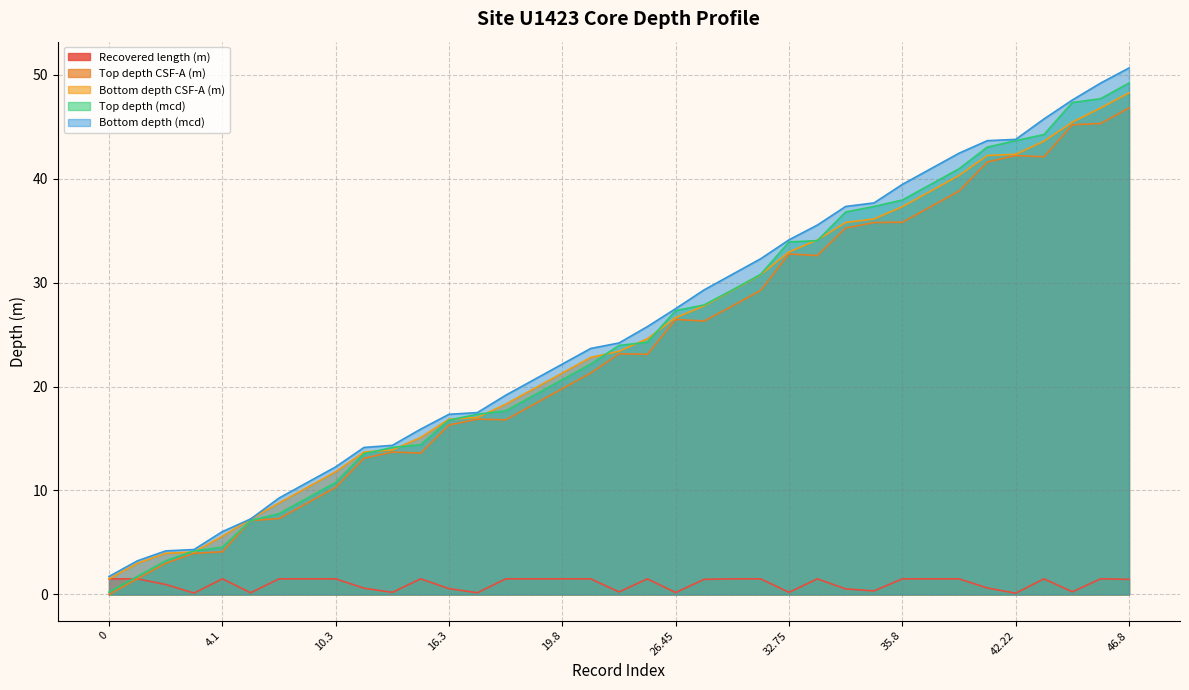

Is the value of Bottom depth CSF-A (m) at 21.3 greater than the value of Bottom depth (mcd) at 1.5?

Yes